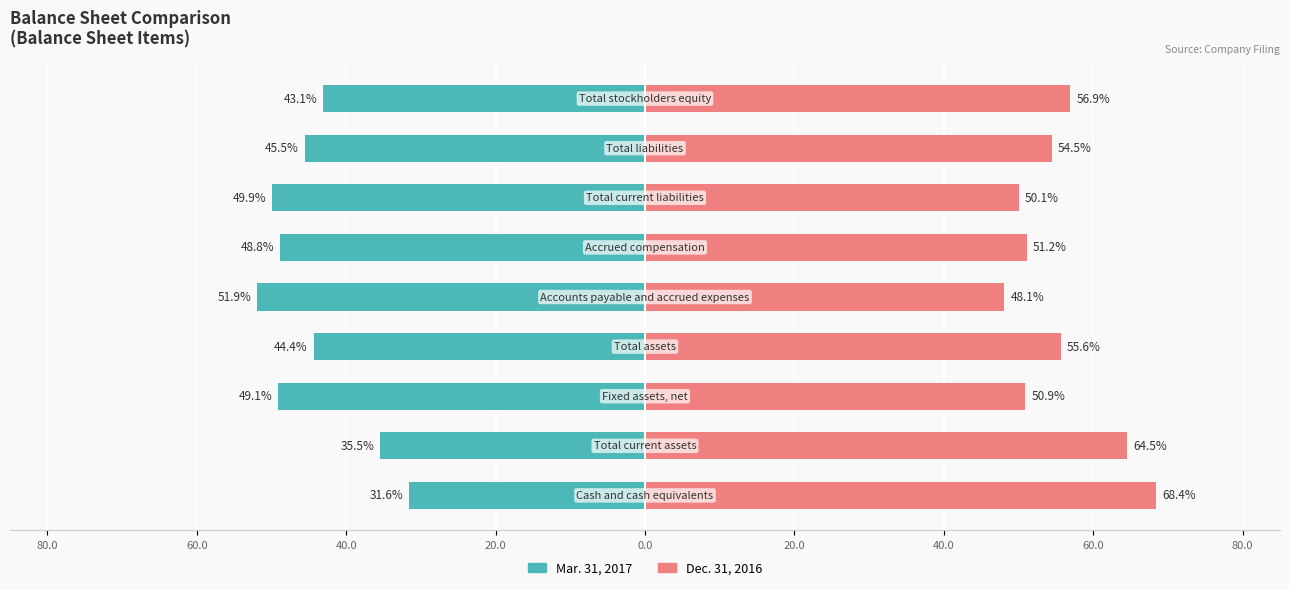

Reading left to right, list all the values displayed in this chart.

Mar. 31, 2017: -31.6	-35.5	-49.1	-44.4	-51.9	-48.8	-49.9	-45.5	-43.1
Dec. 31, 2016: 68.4	64.5	50.9	55.6	48.1	51.2	50.1	54.5	56.9